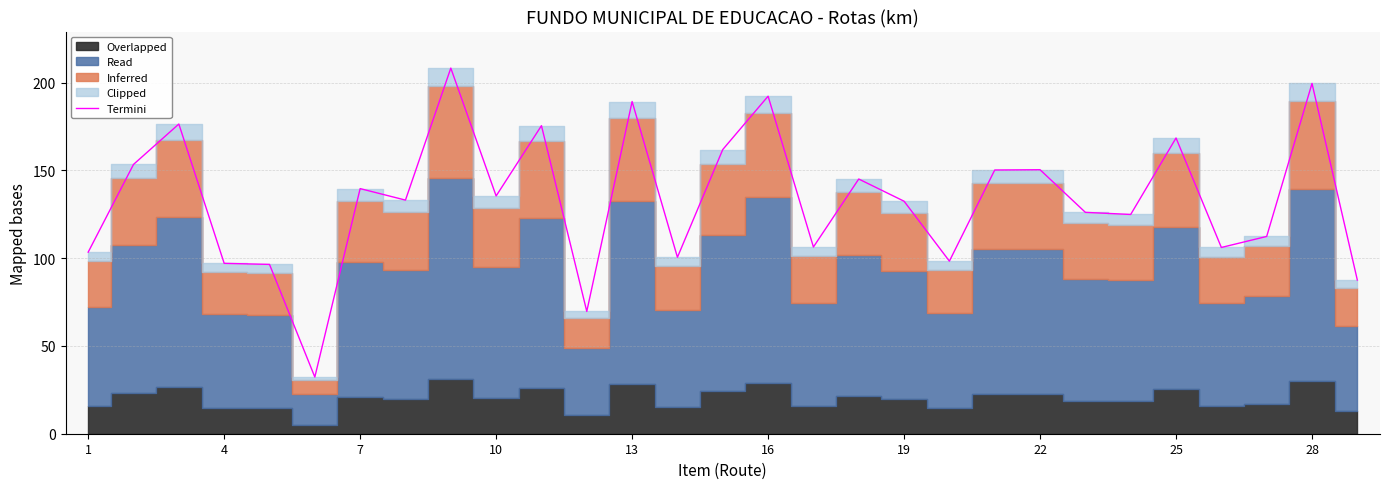

True or false: there are more than 1 points higher than both neighbors.

True